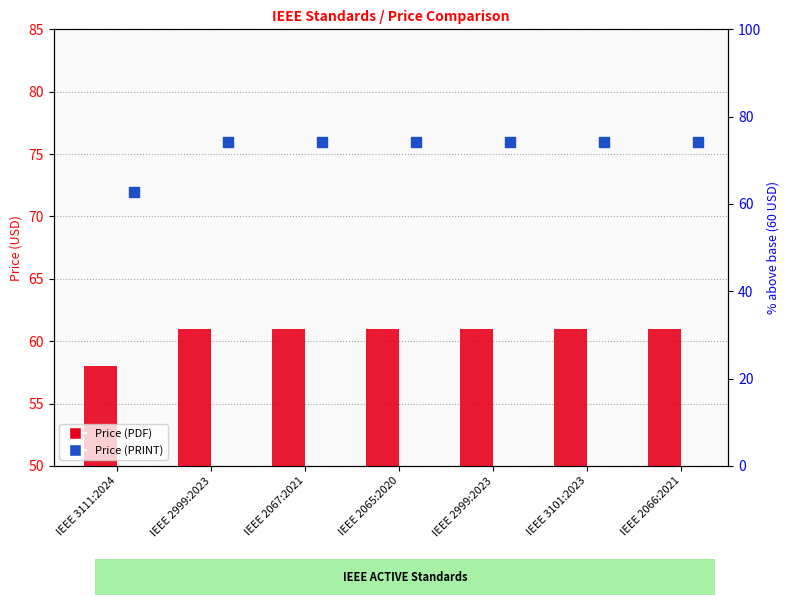

What is the change in value from IEEE 3111:2024 to IEEE 2999:2023?

+3